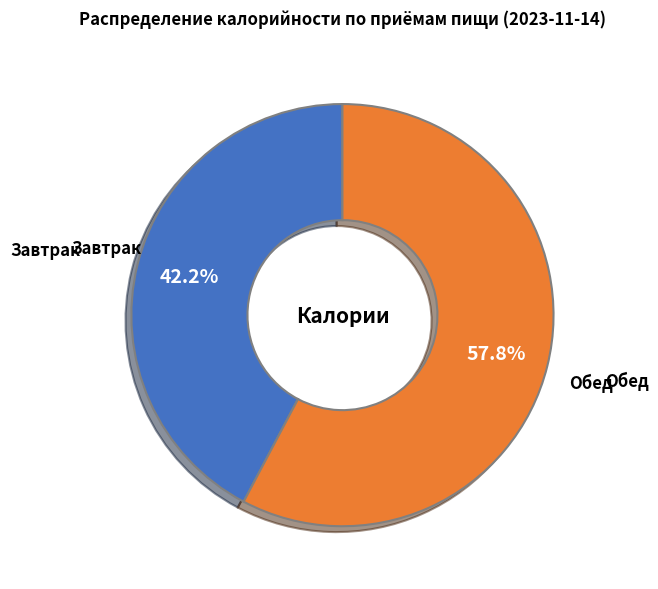

Rank the categories by value from lowest to highest.

Завтрак, Обед